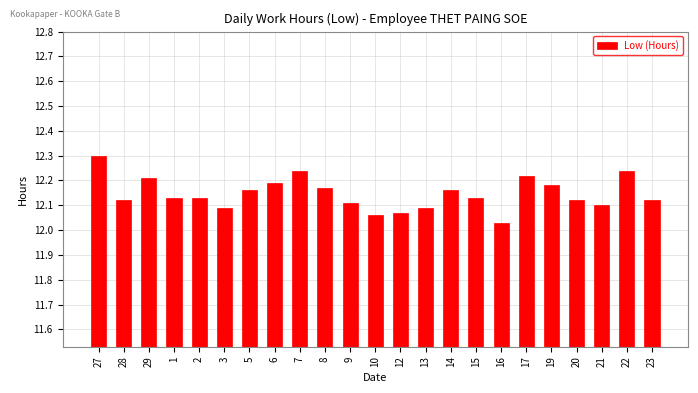

What is the greatest value displayed?

12.3